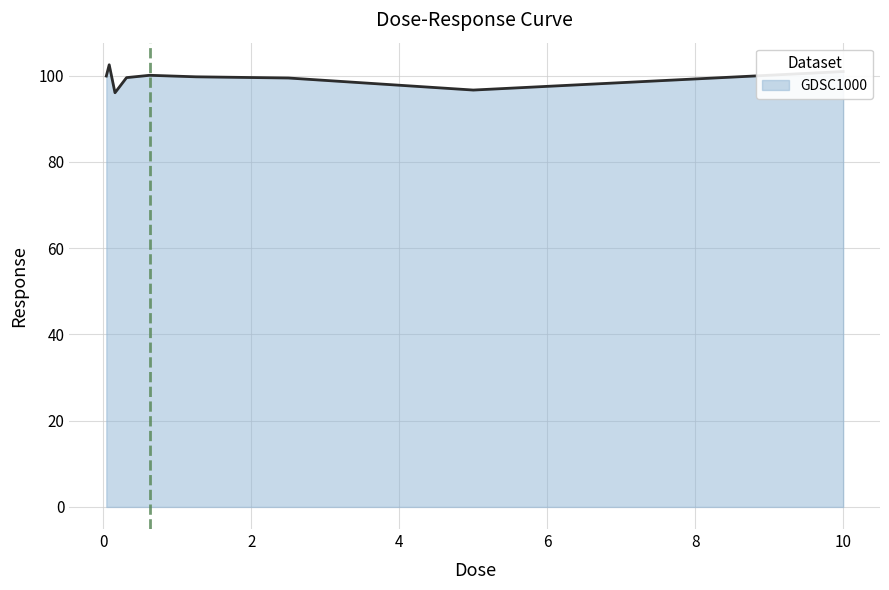

What is the maximum value shown in the chart?

102.5